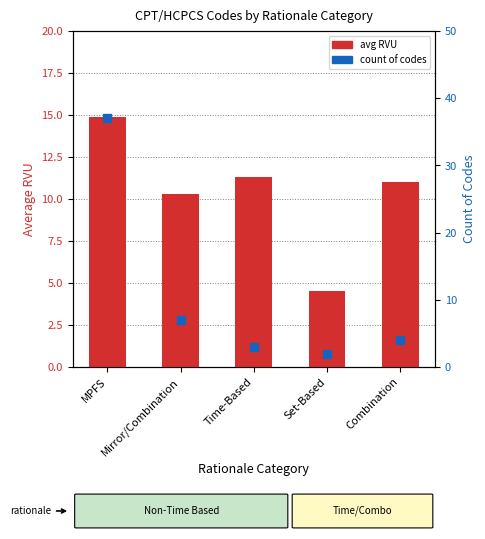

What is the label of the 4th bar from the left?

Set-Based